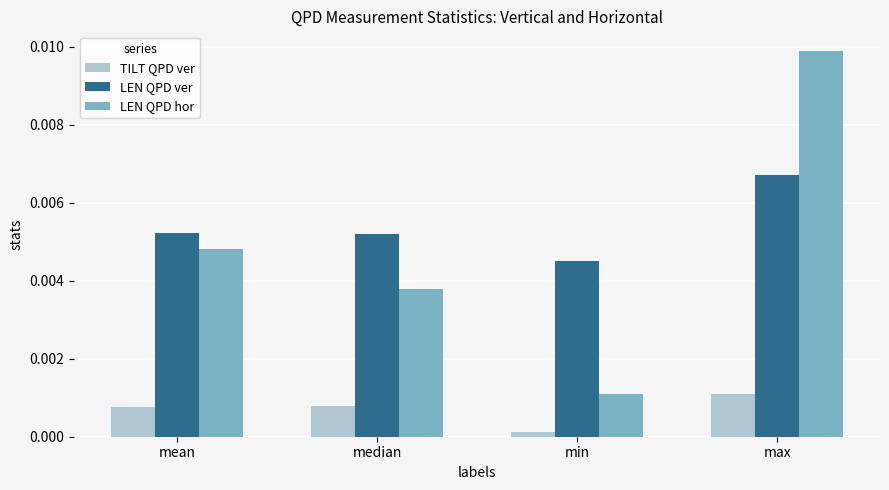

Which series has the largest total across all categories?

LEN QPD ver